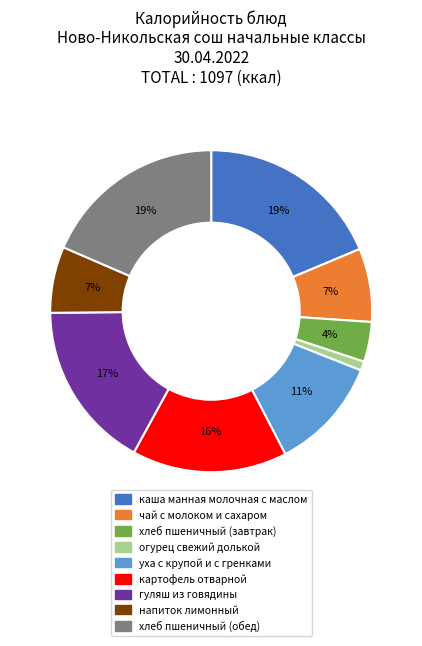

How many slices are in this pie chart?

9